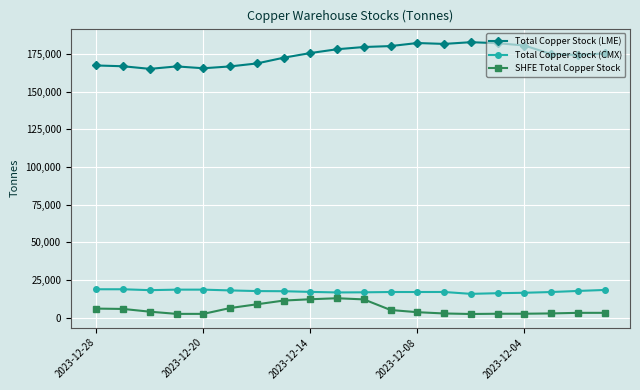

What is the highest value of the SHFE Total Copper Stock series?

12855